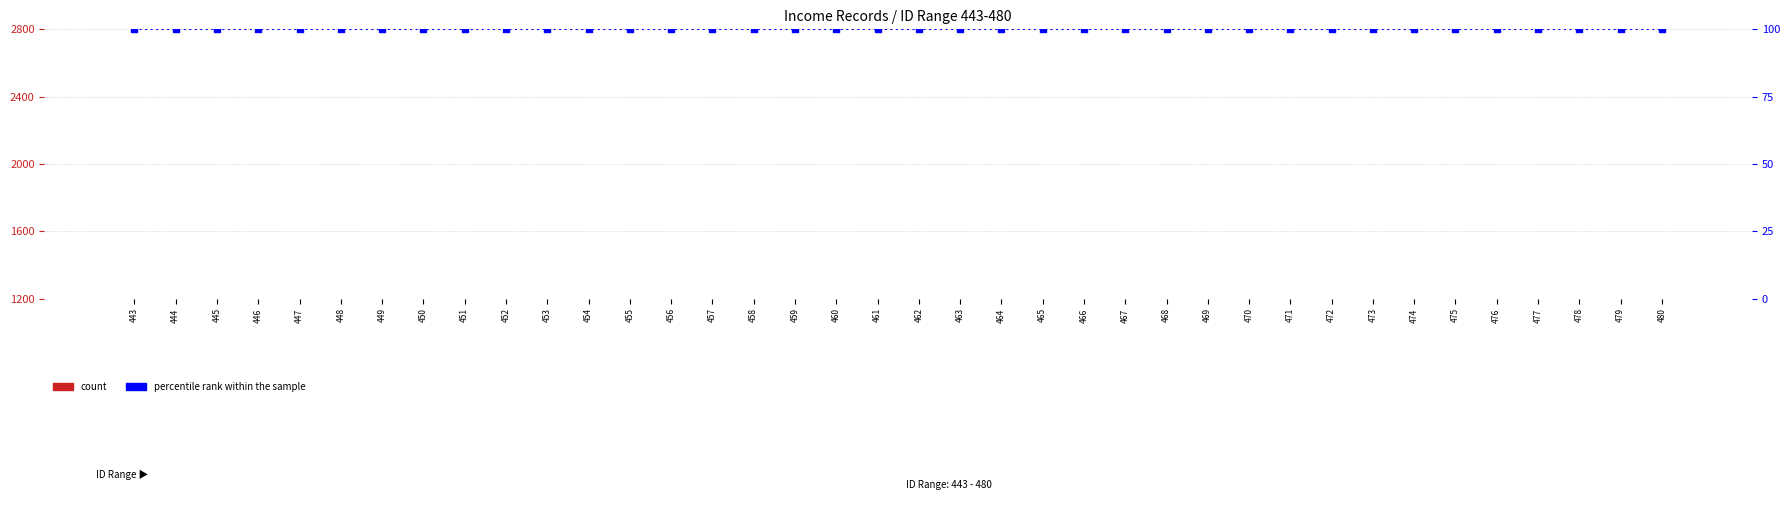

Which series has the largest total across all categories?

count